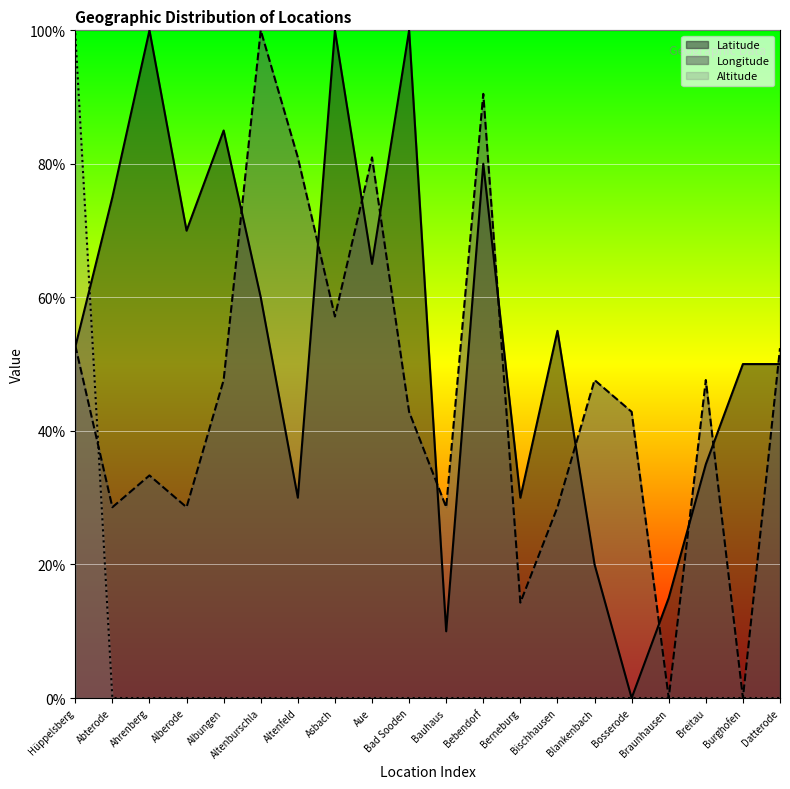

How many values in Longitude are above zero?

18